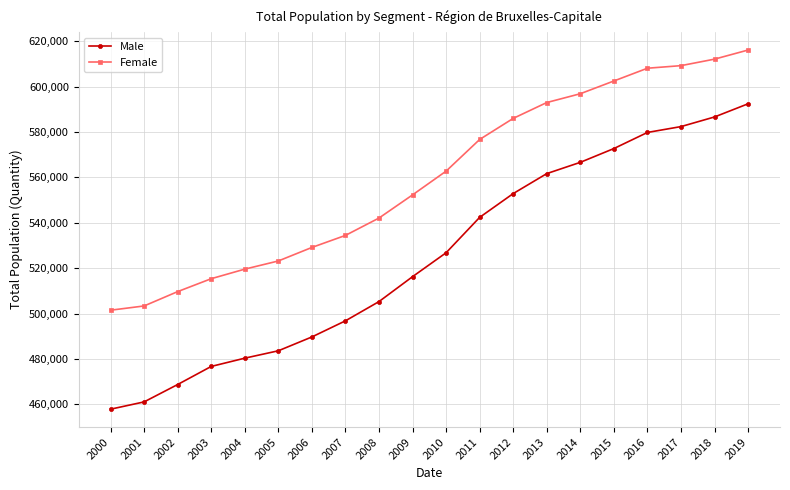

At which label does Female reach its peak?

2019